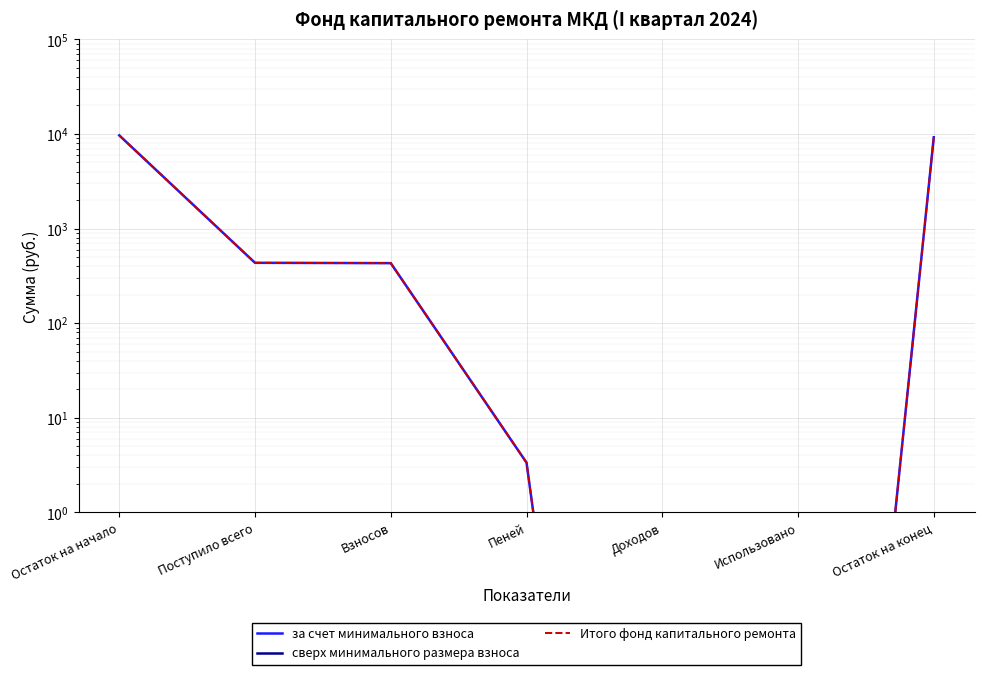

What is the sum of all за счет минимального взноса values?

19757.7